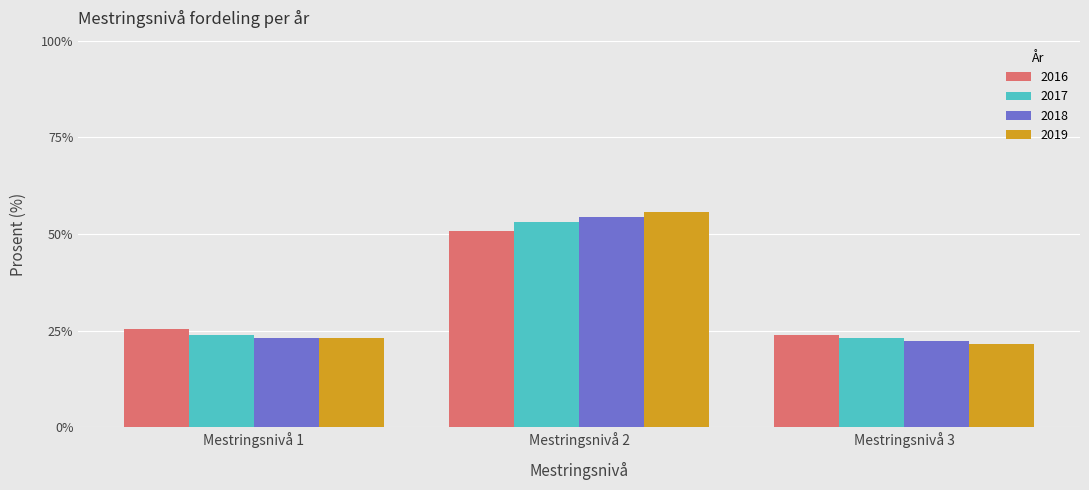

What is the difference between the 2016 values at Mestringsnivå 3 and Mestringsnivå 2?

26.8